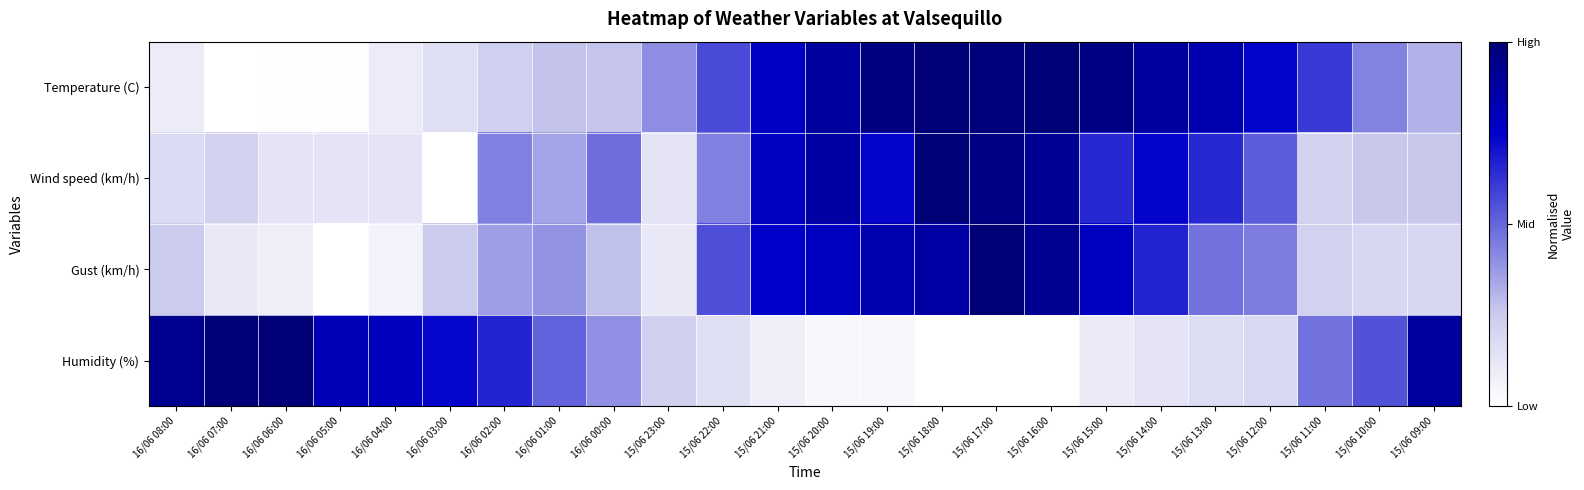

What is the total value across all series at 16/06 02:00?

1.7